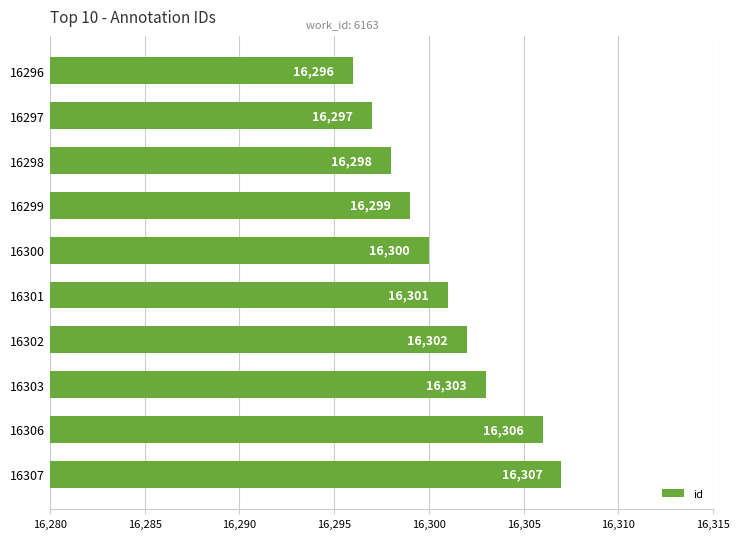

Reading bottom to top, transcribe all the data shown in this chart.

16307=16307	16306=16306	16303=16303	16302=16302	16301=16301	16300=16300	16299=16299	16298=16298	16297=16297	16296=16296